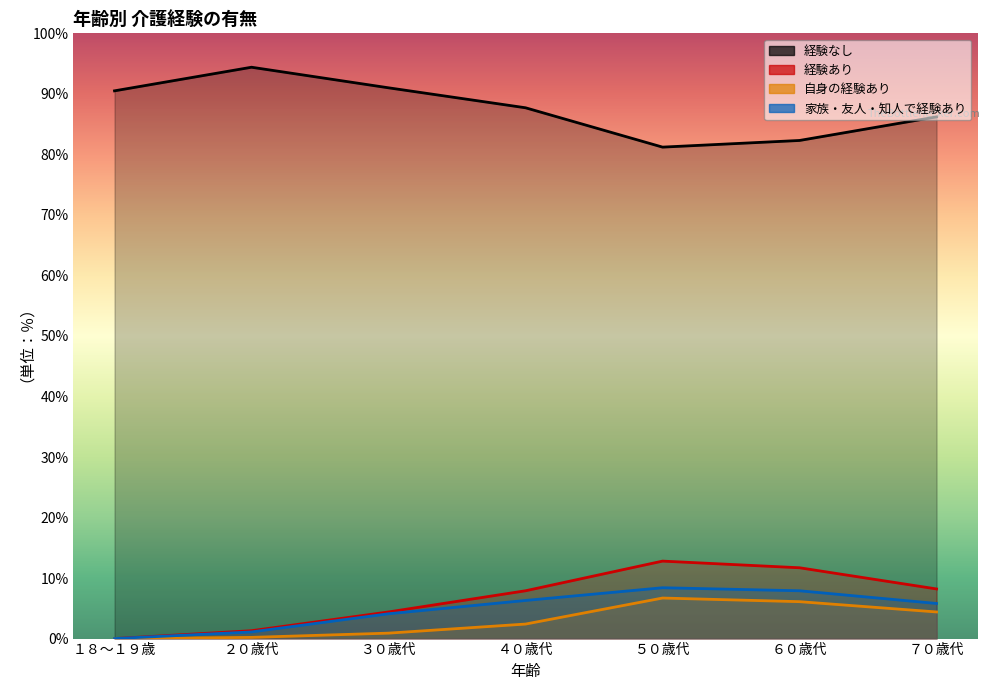

List the labels in order of 経験なし value, smallest first.

５０歳代, ６０歳代, ７０歳代, ４０歳代, １８～１９歳, ３０歳代, ２０歳代